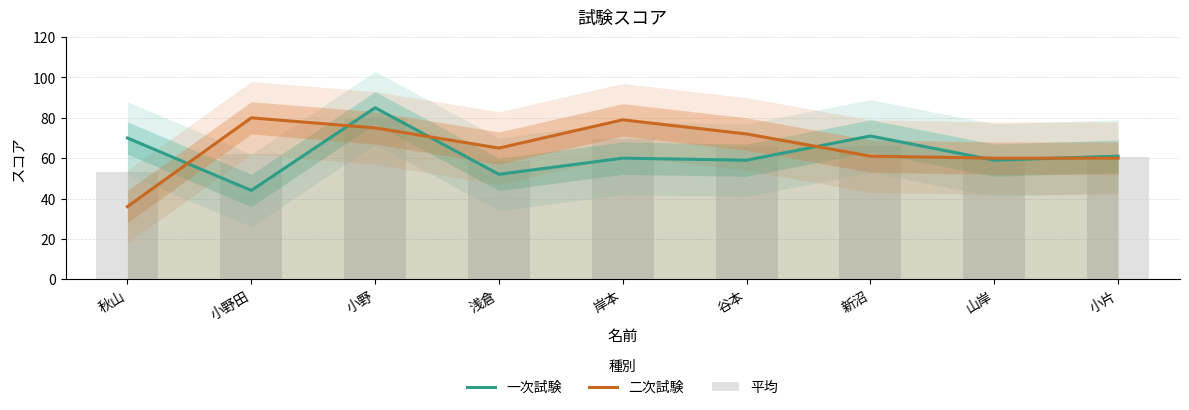

Count the number of categories in the chart.

9